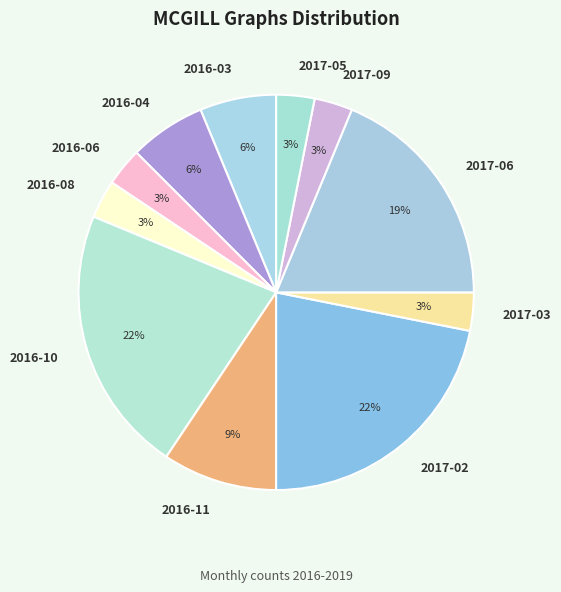

Do 2016-08 and 2016-06 together represent more than half of the pie?

No